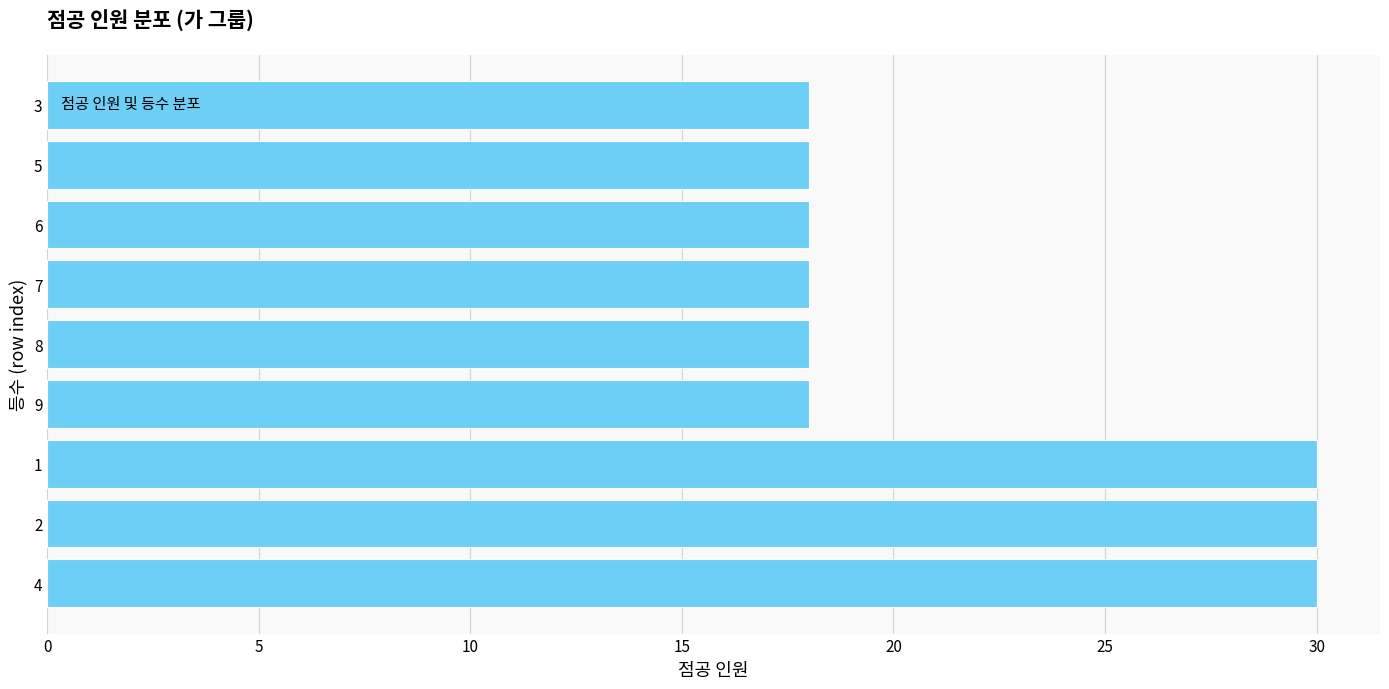

What is the maximum value shown in the chart?

30